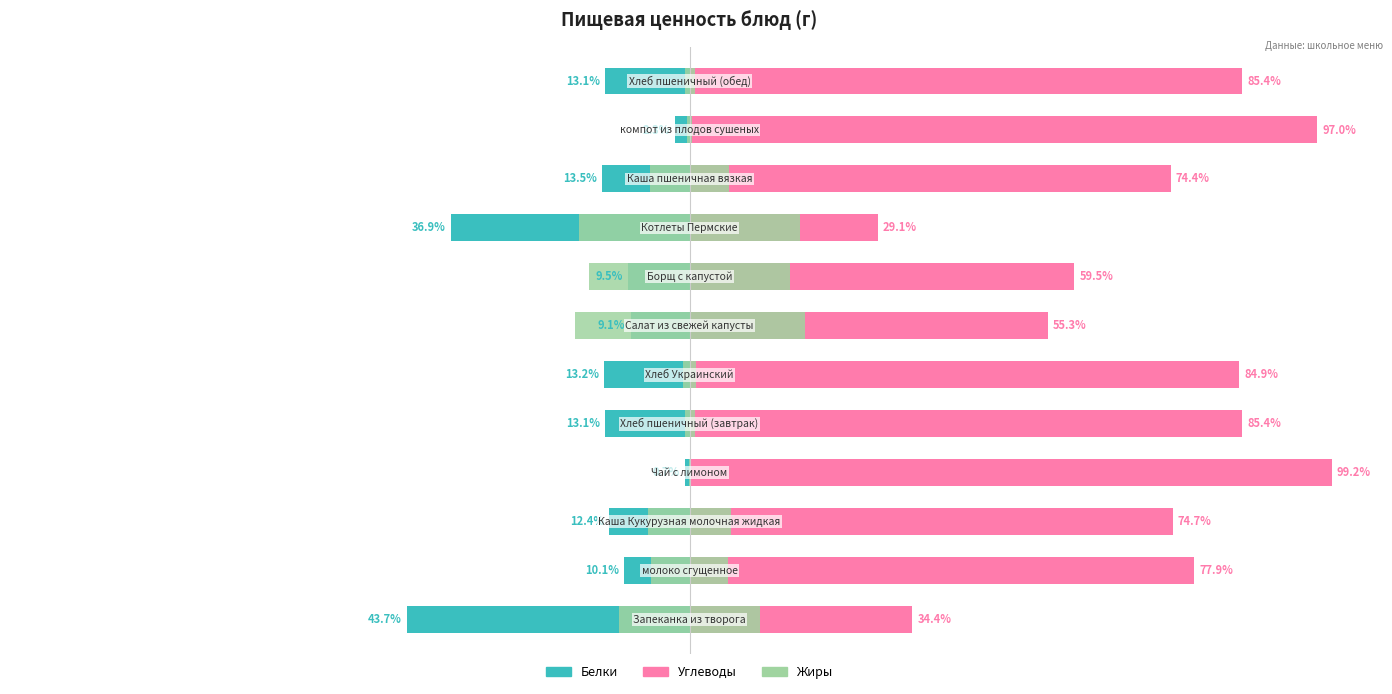

How many bars are there in each group?

3